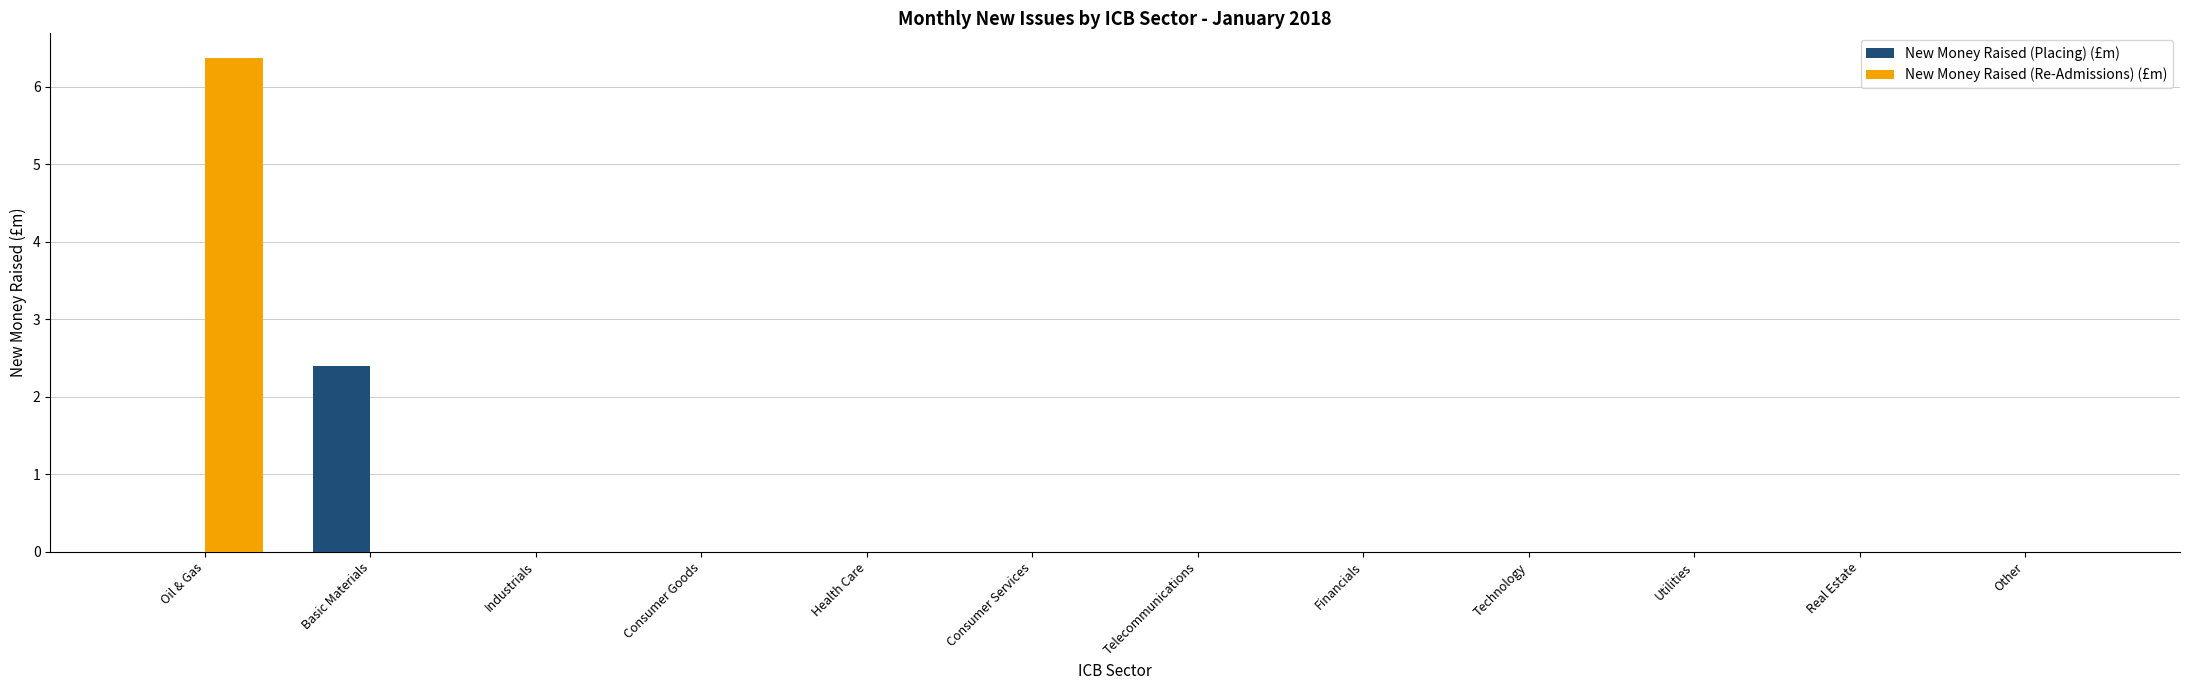

What is the sum of all New Money Raised (Placing) (£m) values?

2.4